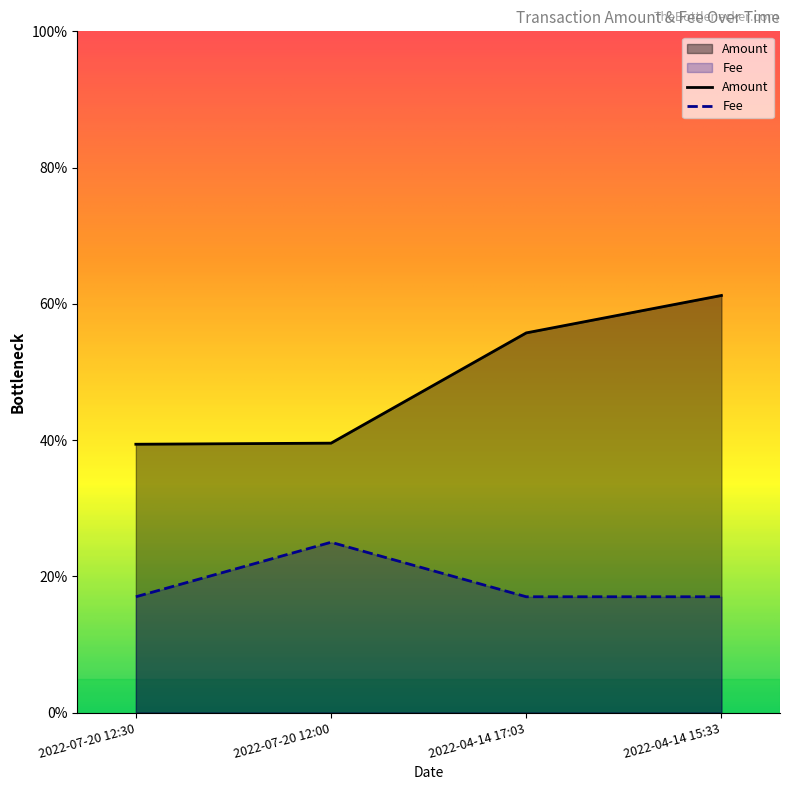

Which series has the largest total across all categories?

Amount